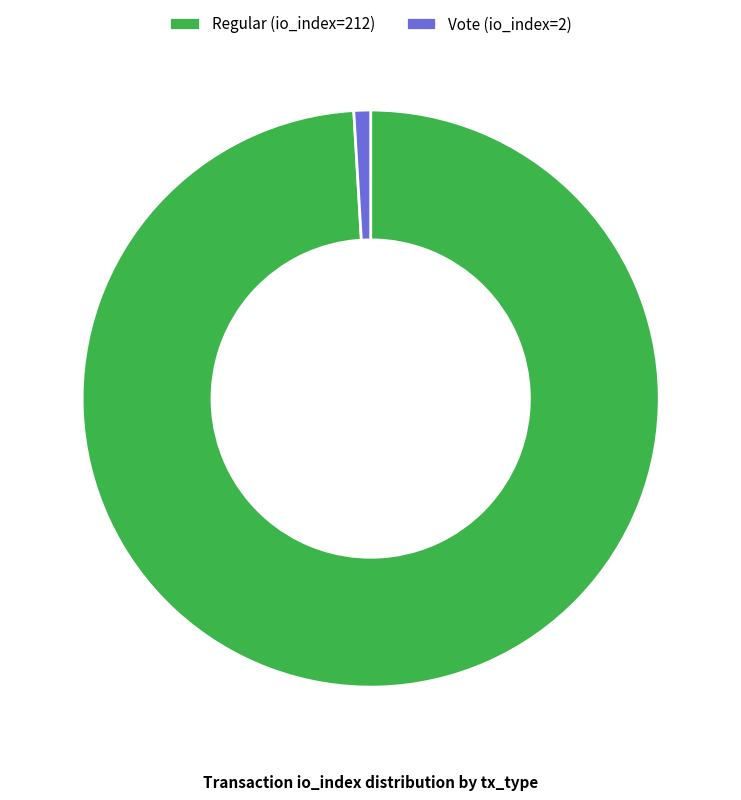

Does Vote (io_index=2) represent more than half of the total?

No